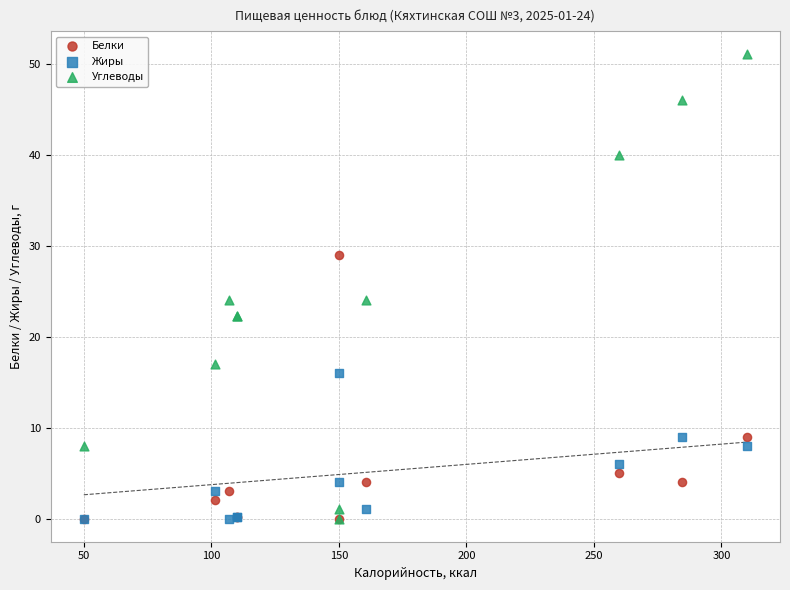

In the Белки series, what Y value is closest to 14?

9.0